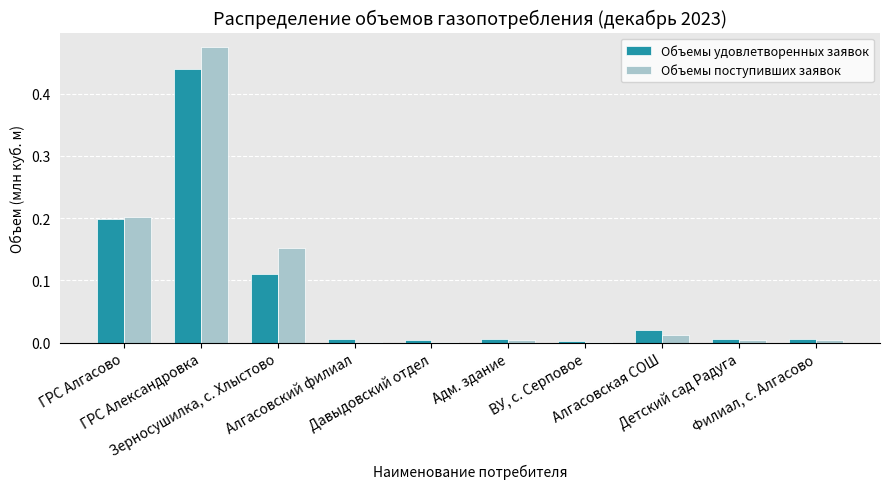

Rank the categories by Объемы поступивших заявок value from highest to lowest.

ГРС Александровка, ГРС Алгасово, Зерносушилка, с. Хлыстово, Алгасовская СОШ, Филиал, с. Алгасово, Адм. здание, Детский сад Радуга, Давыдовский отдел, Алгасовский филиал, ВУ, с. Серповое